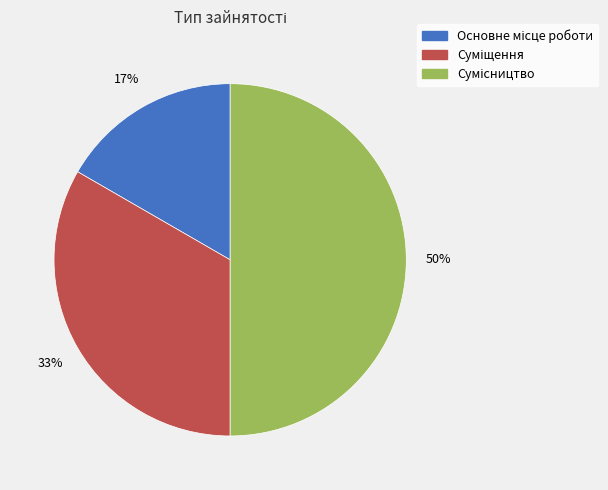

Count the number of slices in the pie.

3